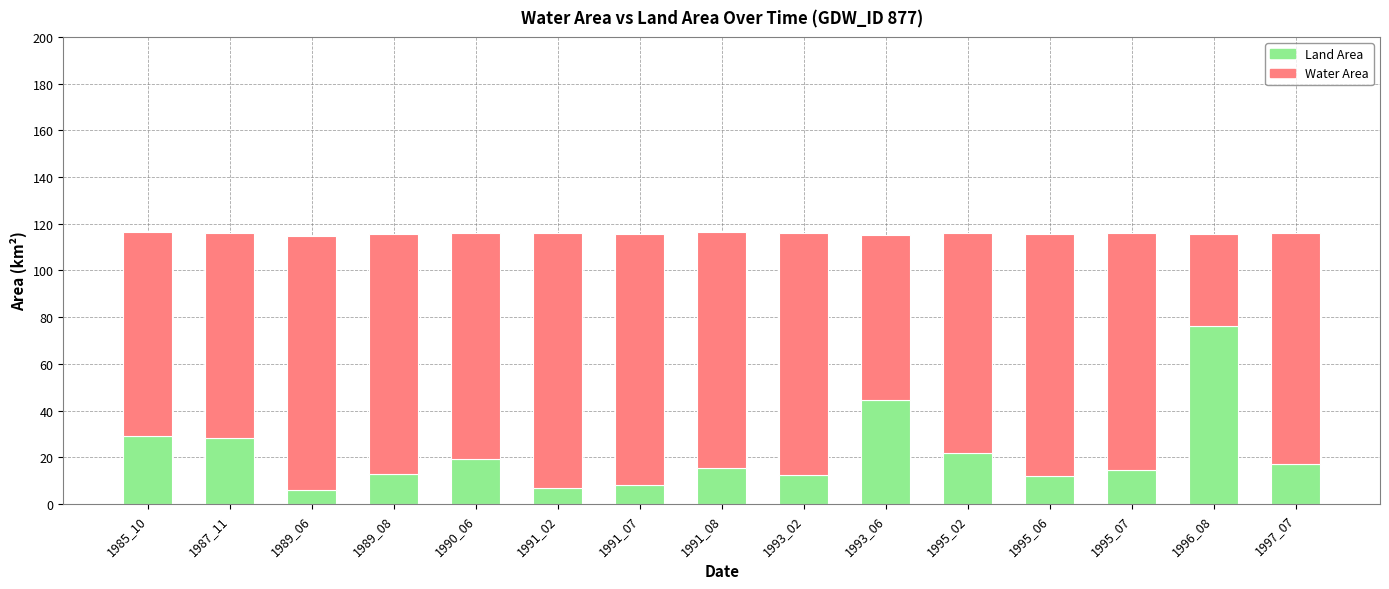

Which category has the highest value in the Land Area series?

1996_08